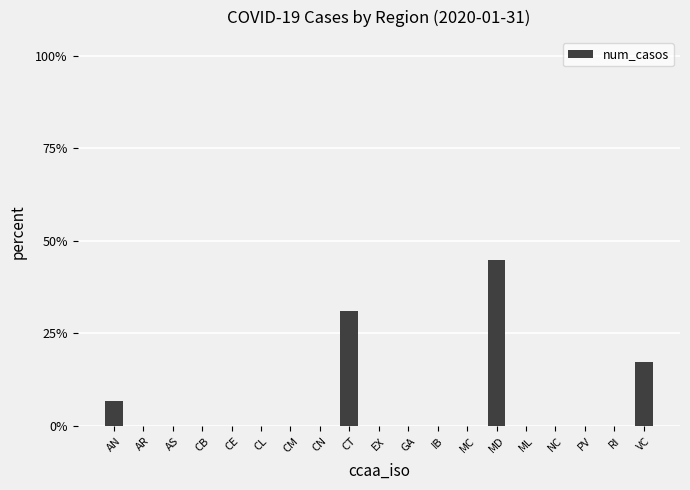

Reading right to left, list all the values displayed in this chart.

VC=0.2	RI=0.0	PV=0.0	NC=0.0	ML=0.0	MD=0.4	MC=0.0	IB=0.0	GA=0.0	EX=0.0	CT=0.3	CN=0.0	CM=0.0	CL=0.0	CE=0.0	CB=0.0	AS=0.0	AR=0.0	AN=0.1